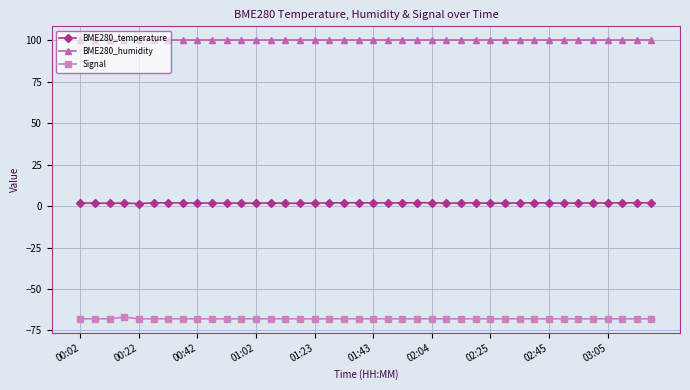

What is the average value of the BME280_humidity series?

100.0